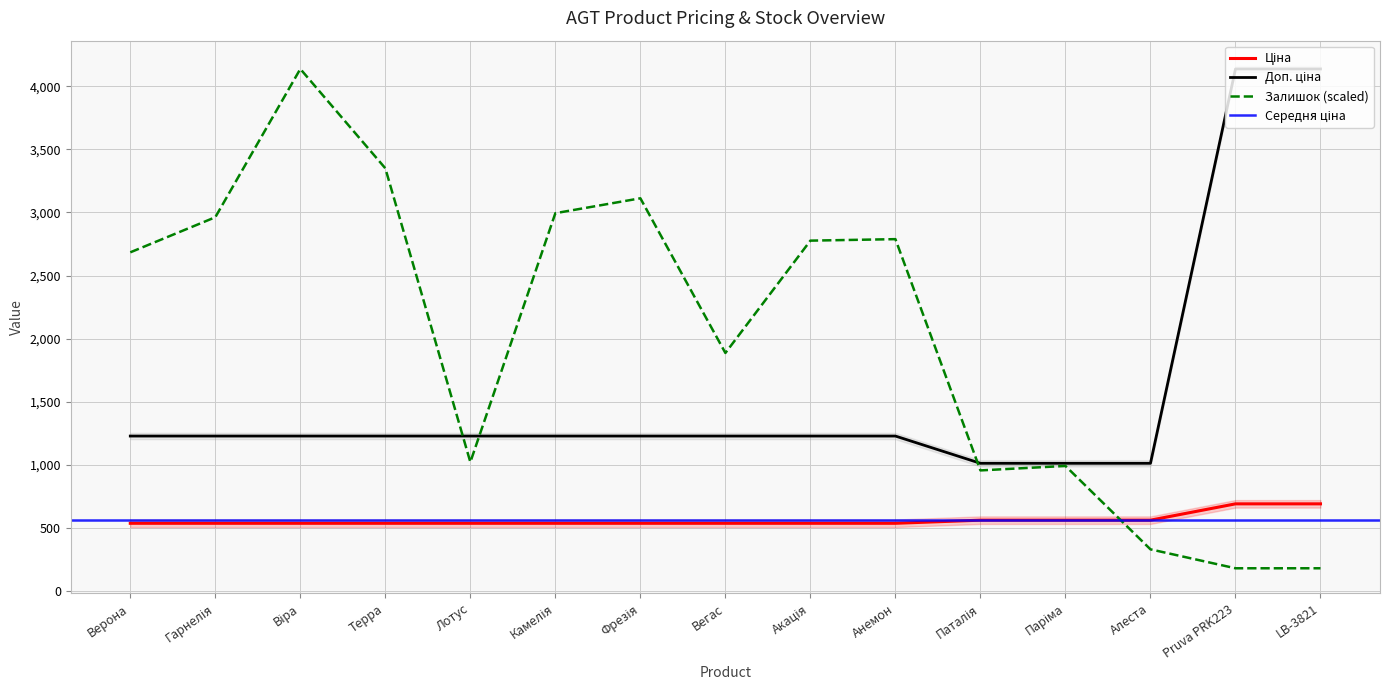

Which series has the largest total across all categories?

Залишок